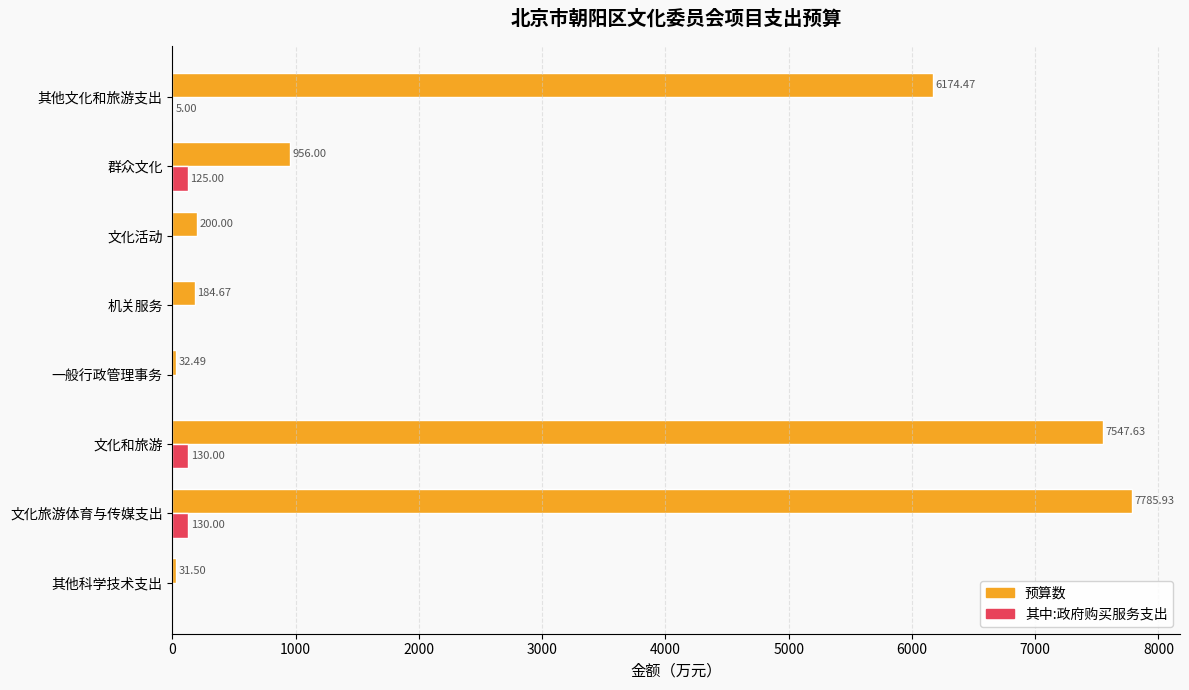

Where is 预算数 nearest to the value 3908?

其他文化和旅游支出